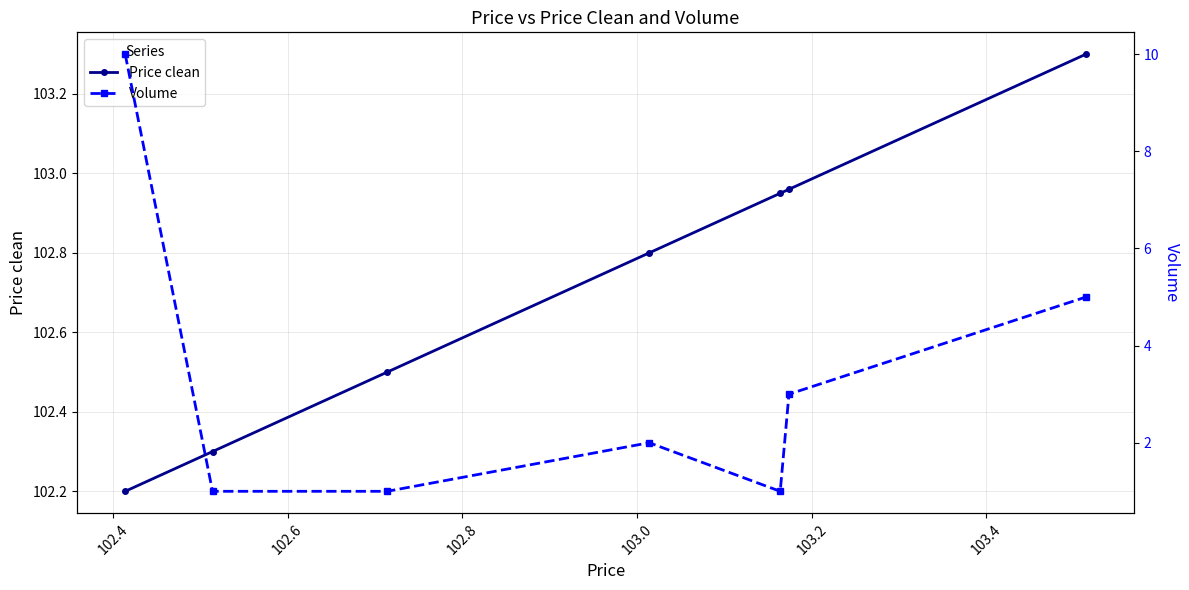

What is the minimum value for Price clean?

102.2